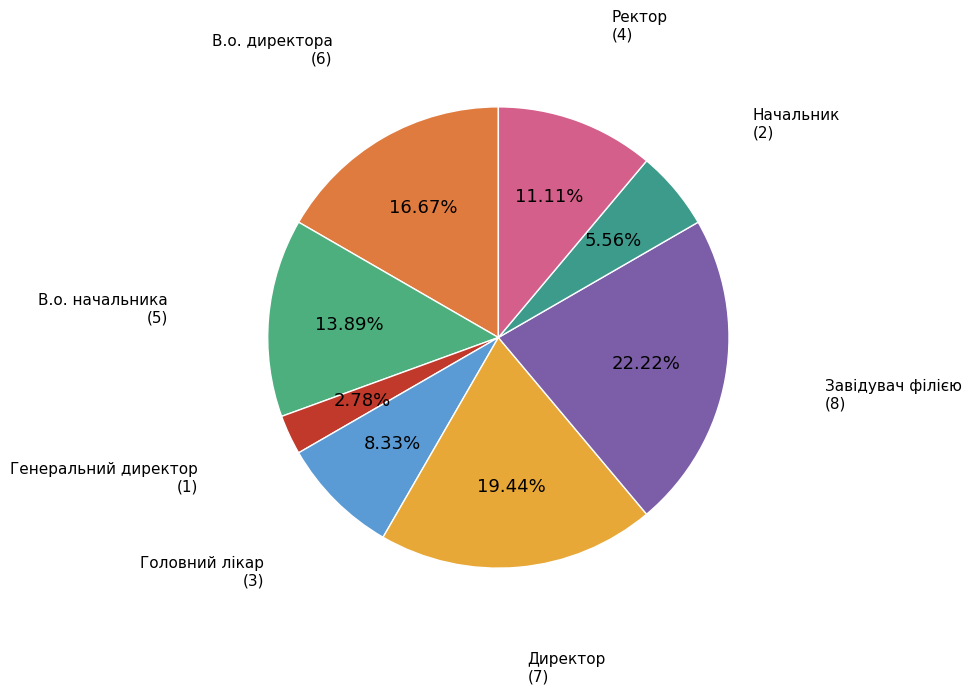

How many segments does this pie chart have?

8